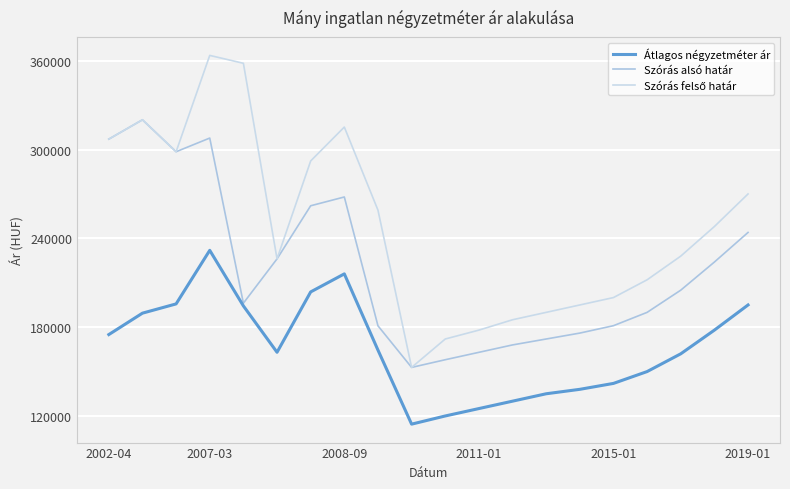

True or false: Átlagos négyzetméter ár and Szórás felső határ cross at least once.

False